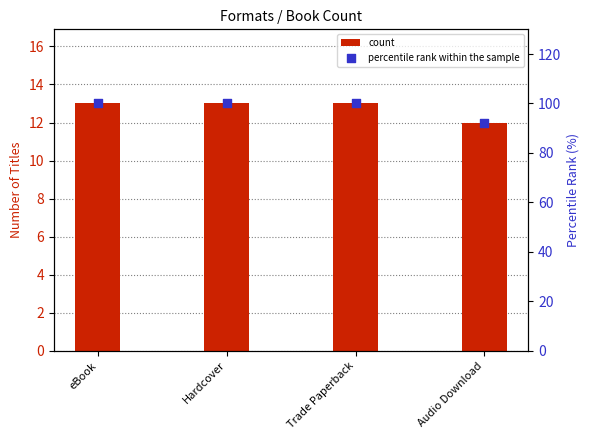

At which category is the sum across all series the highest?

eBook